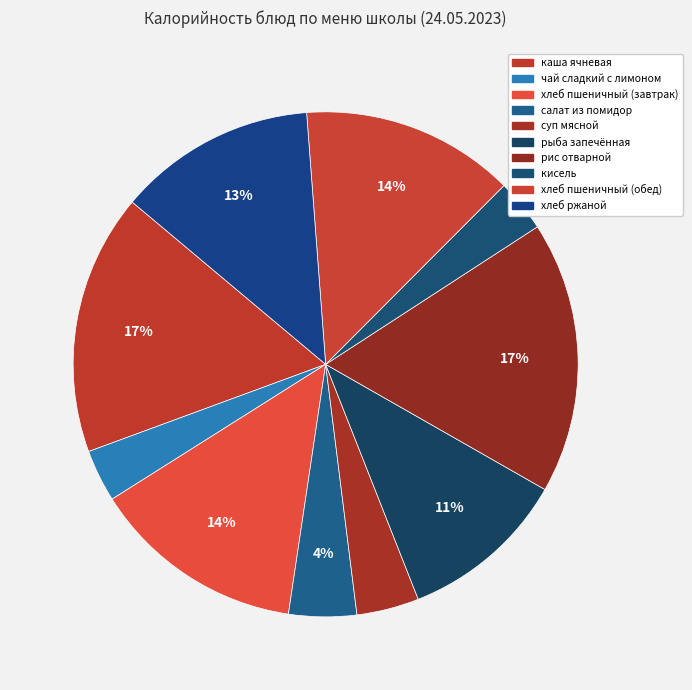

Count the number of slices in the pie.

10